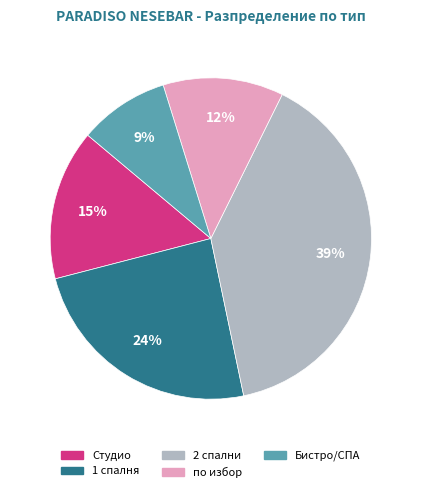

Count the number of slices in the pie.

5